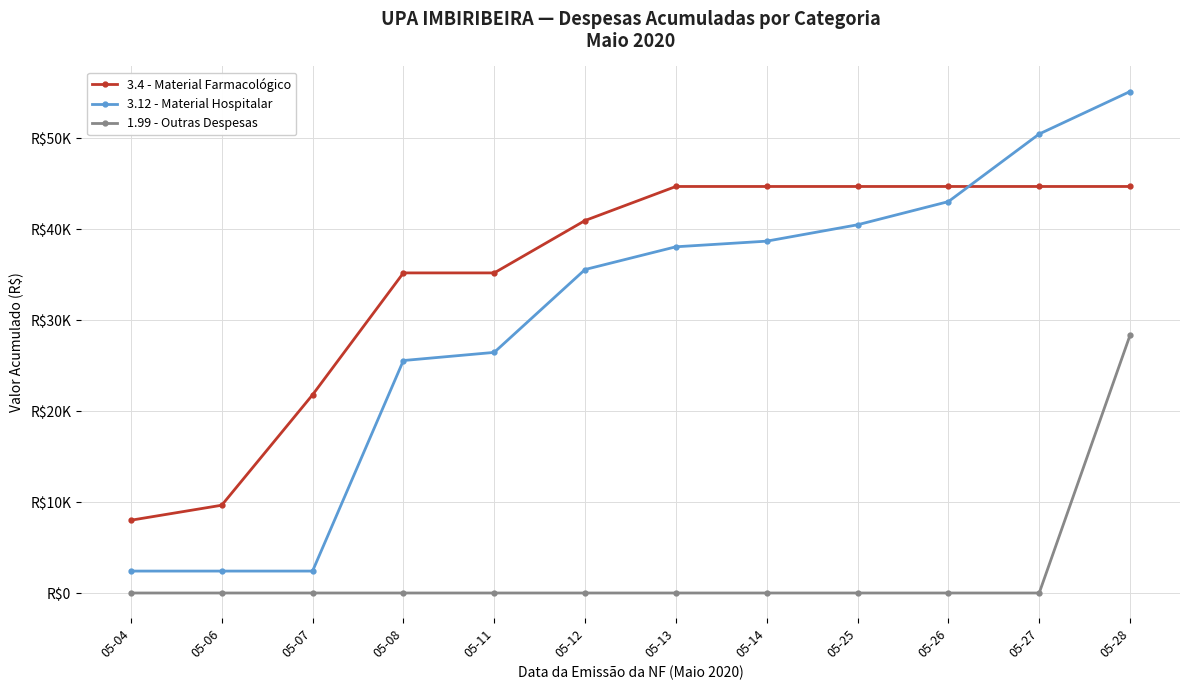

Between 05-06 and 05-27, which series saw the biggest shift?

3.12 - Material Hospitalar